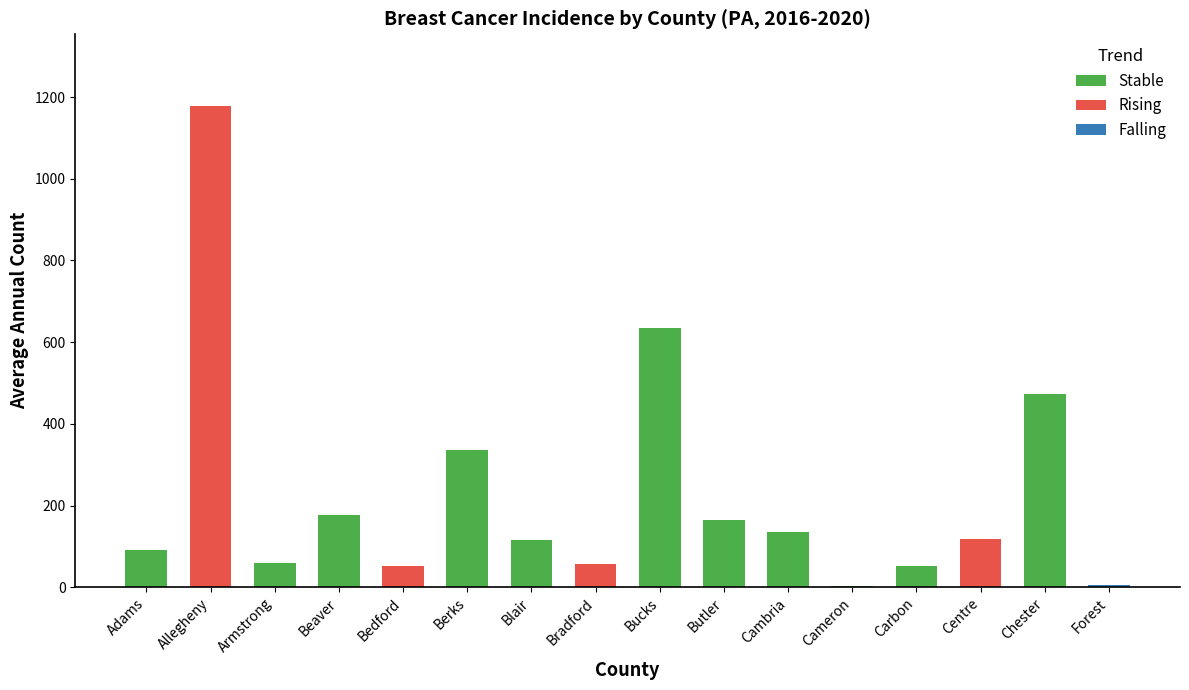

What is the sum of all Stable values?

2243